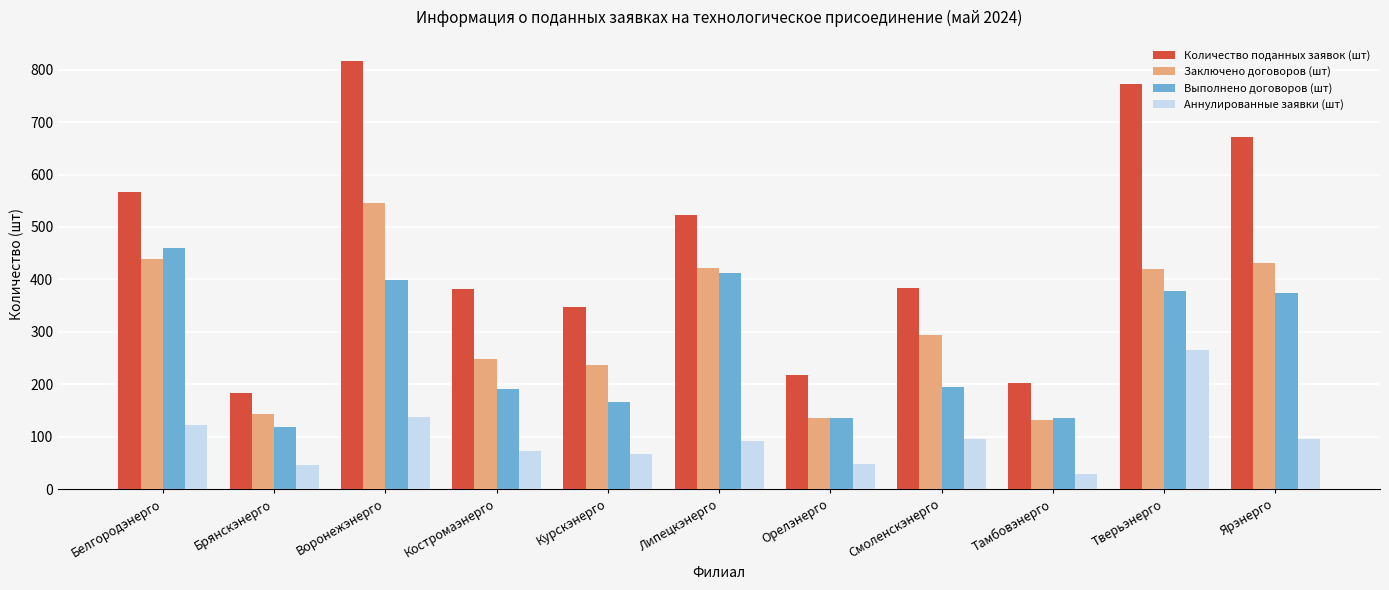

At Воронежэнерго, list the series in order from smallest to largest.

Аннулированные заявки (шт), Выполнено договоров (шт), Заключено договоров (шт), Количество поданных заявок (шт)